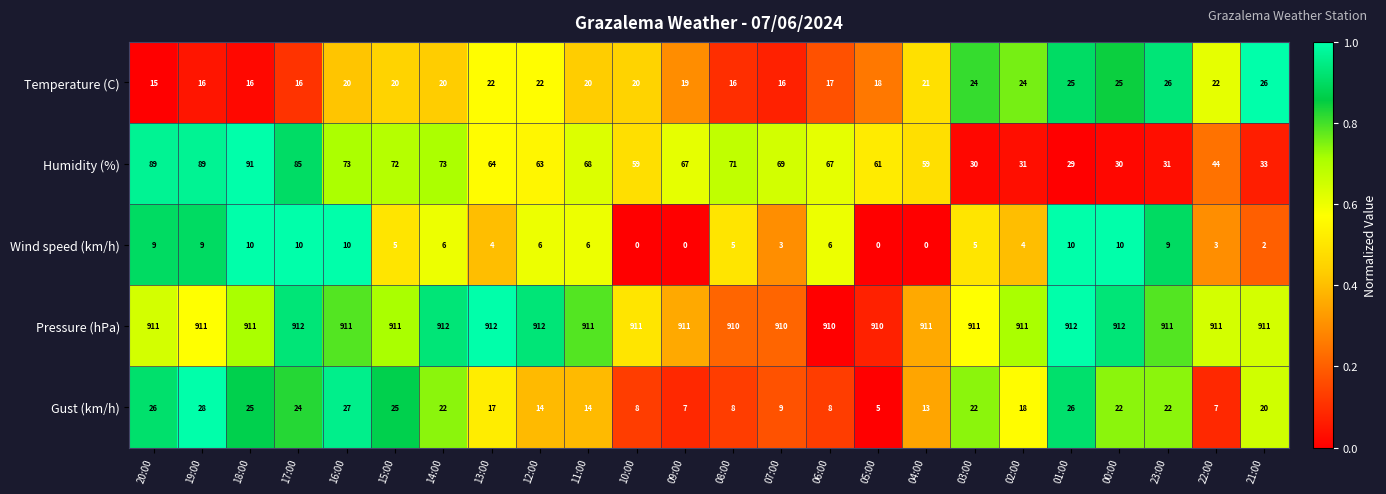

The value of Wind speed (km/h) at 03:00 is 2. True or false?

False